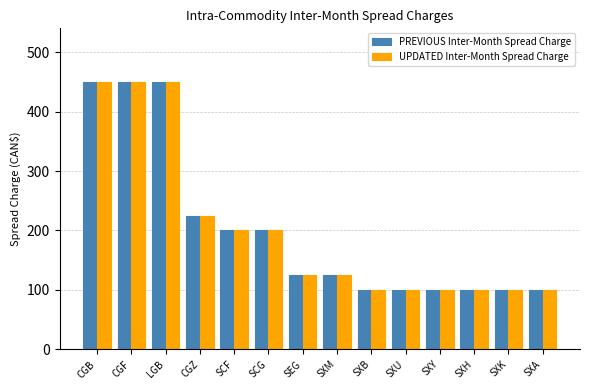

Count the number of categories in the chart.

14